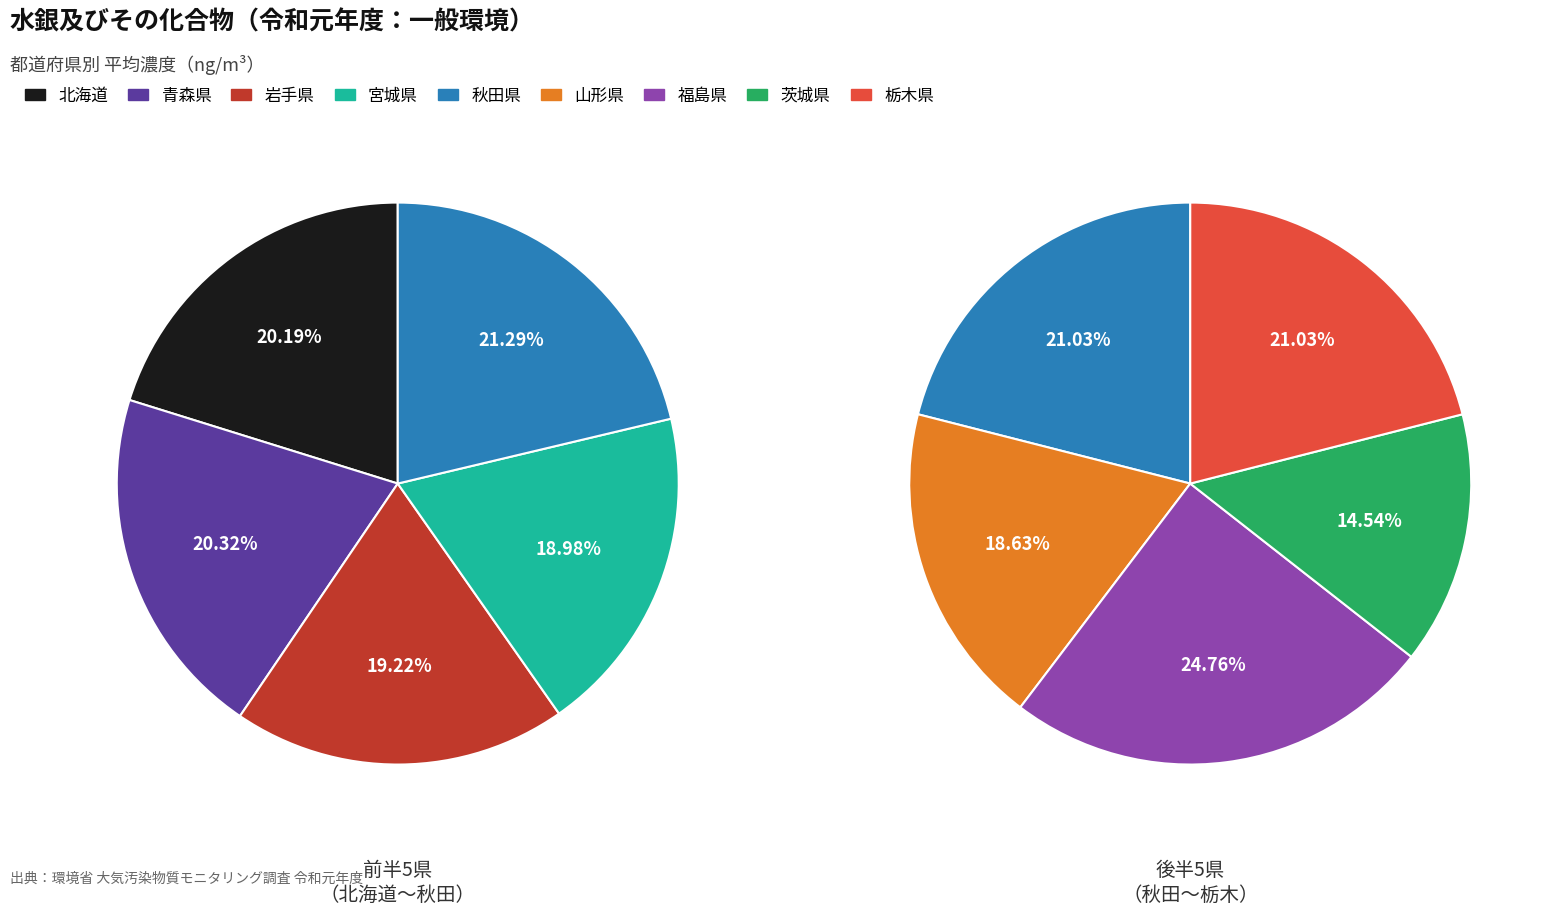

Is the sum of 宮城県 and 岩手県 greater than half?

No